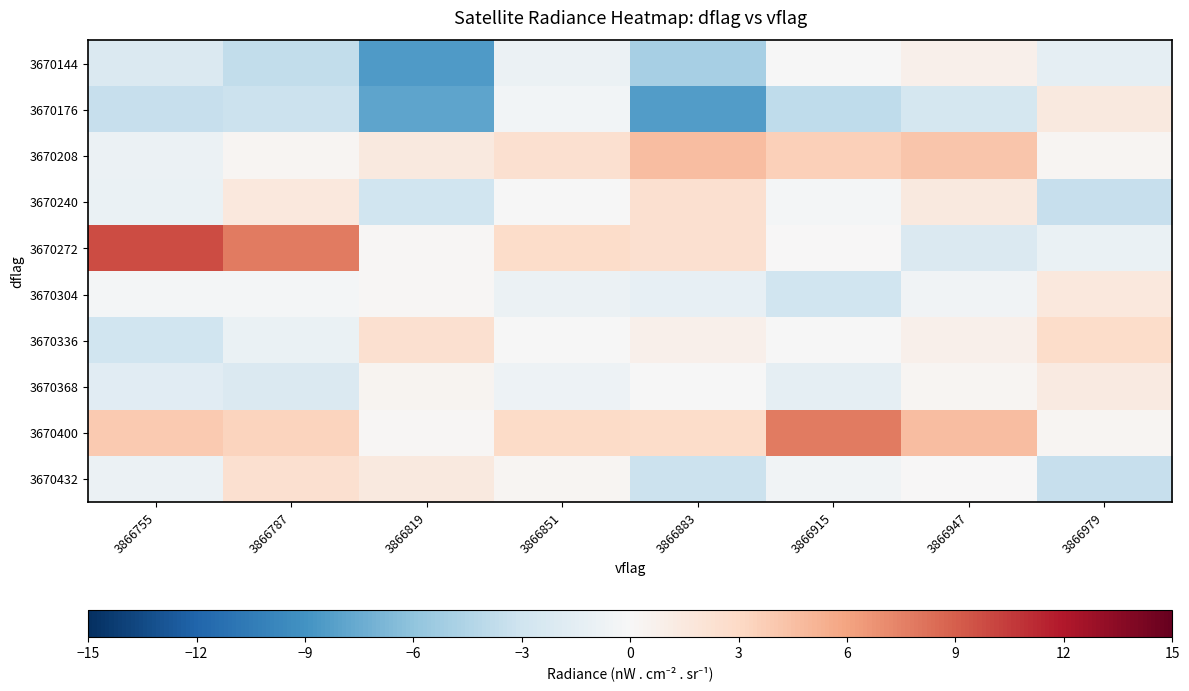

Which series has the largest range (max minus min)?

3670272